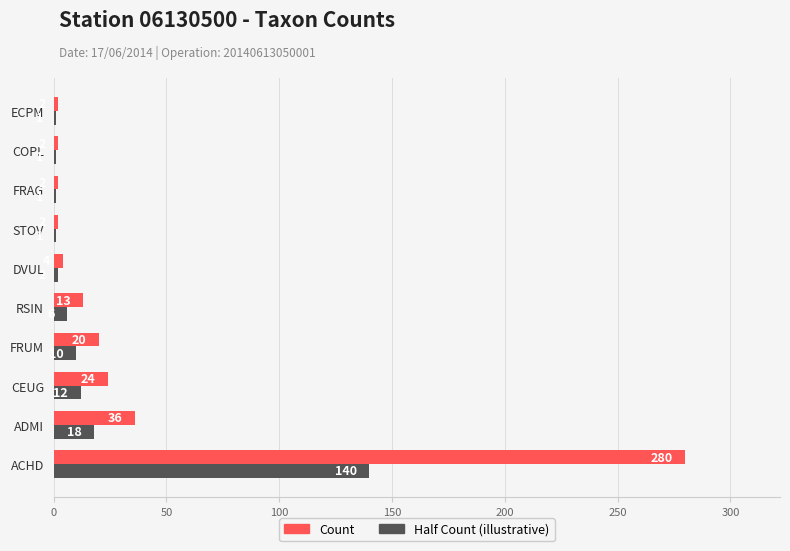

How many categories are shown in the chart?

10